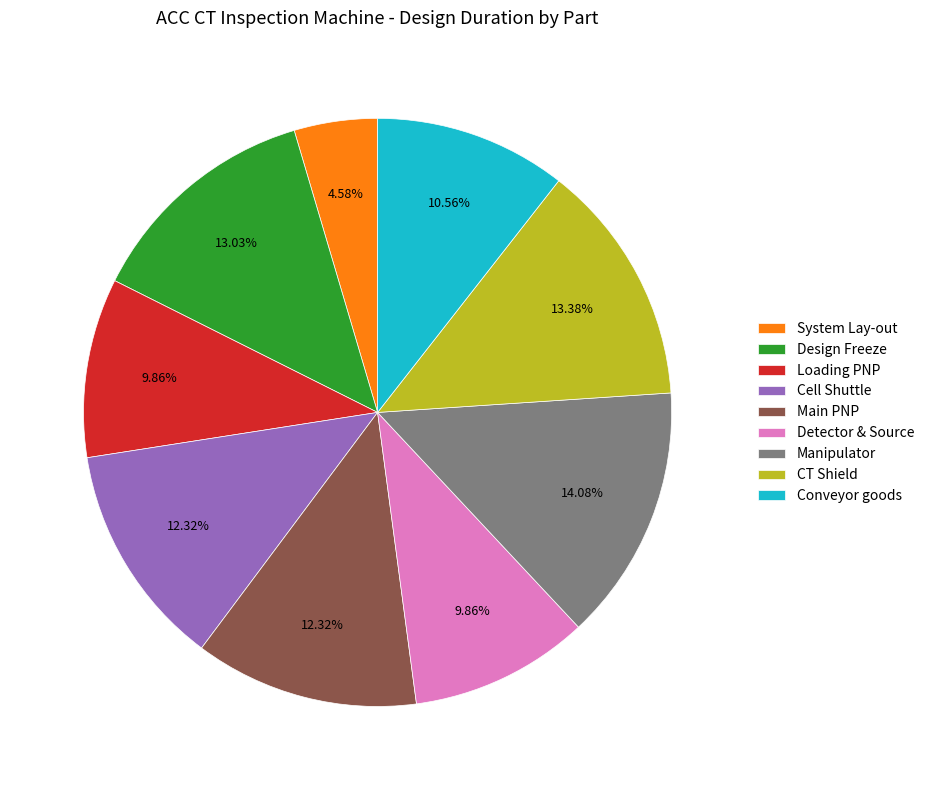

Does any single category account for the majority?

No